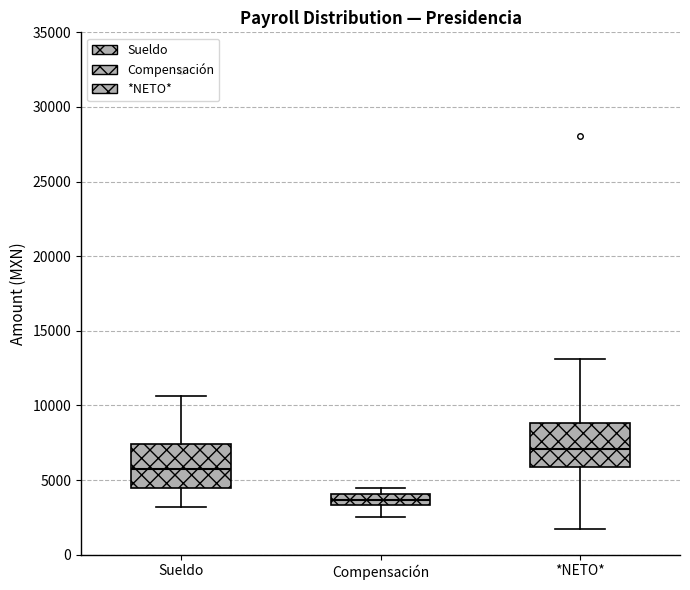

Where is the lower edge of the box for *NETO* on the y-axis? The values are not printed on the chart, so give them approximately, as read against the axis.

6000